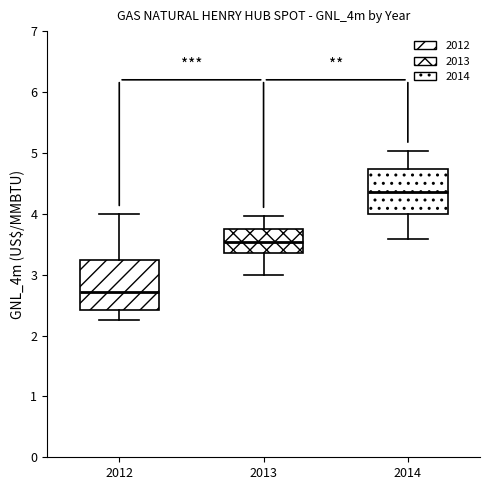

Reading left to right, transcribe this box plot: for each box, give where its median line is, the range the box spans, and where its two whiskers end, as read against the y-axis. The values are not printed on the chart, so give them approximately, as read against the axis.

2012: median 2.7, box 2.4 to 3.2, whiskers 2.3 to 4.0
2013: median 3.5, box 3.4 to 3.8, whiskers 3.0 to 4.0
2014: median 4.4, box 4.0 to 4.7, whiskers 3.6 to 5.0